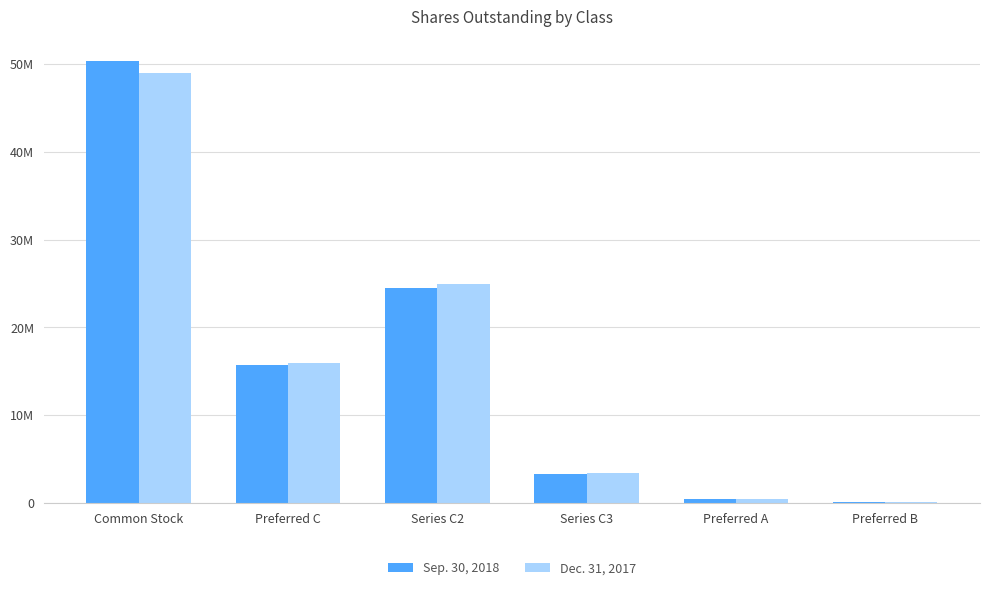

Between Common Stock and Series C3, which is larger?

Common Stock